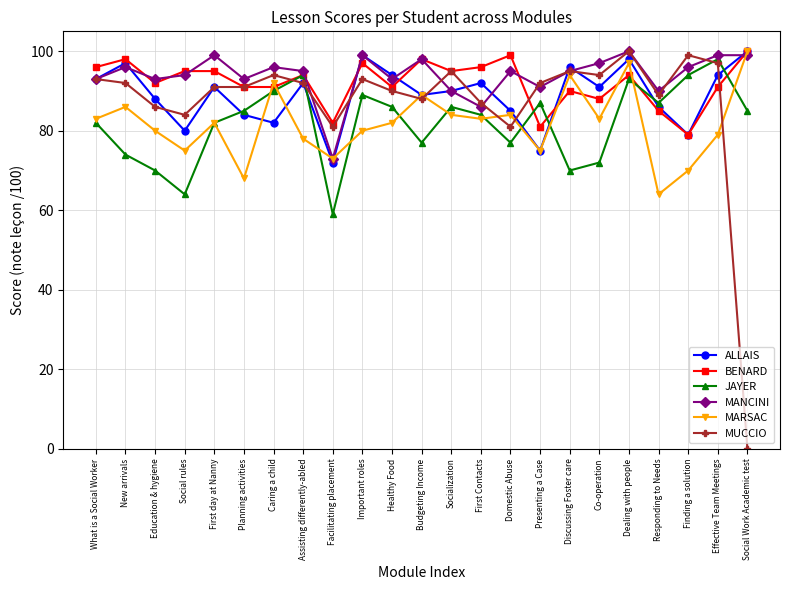

Where is the first local minimum for MANCINI?

Education & hygiene